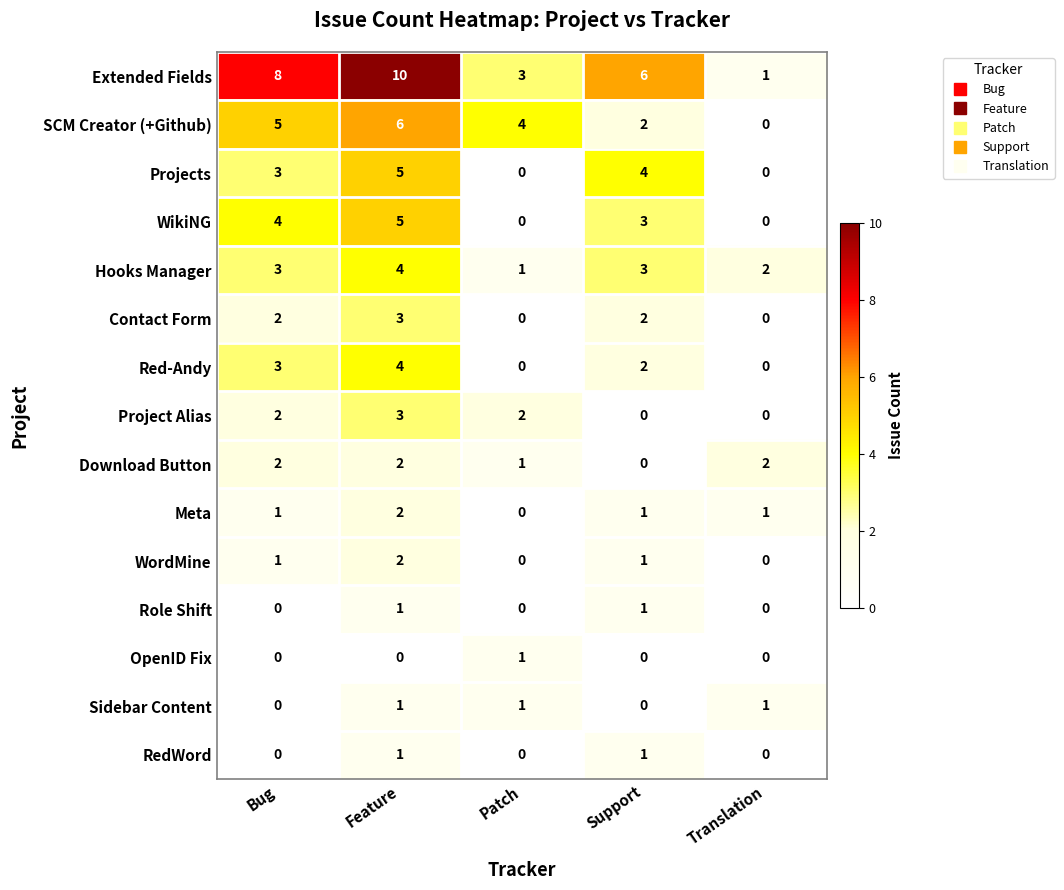

The value of Sidebar Content at Feature is 1. True or false?

True